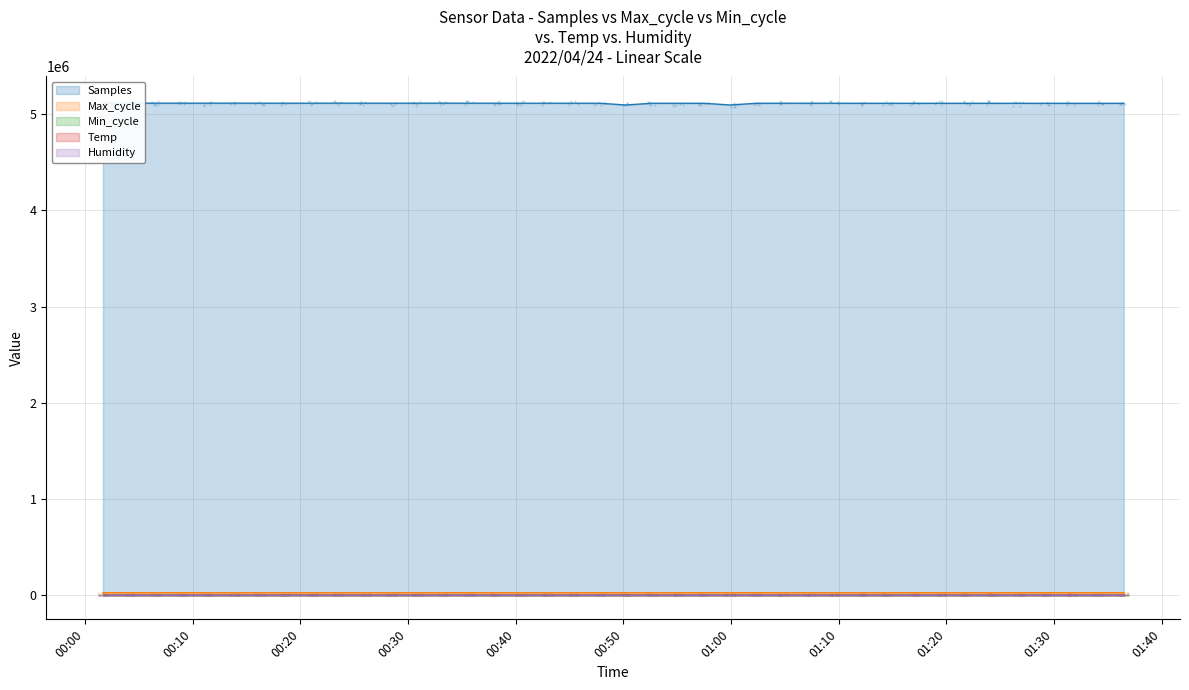

Which series has the widest spread of Y values?

Samples